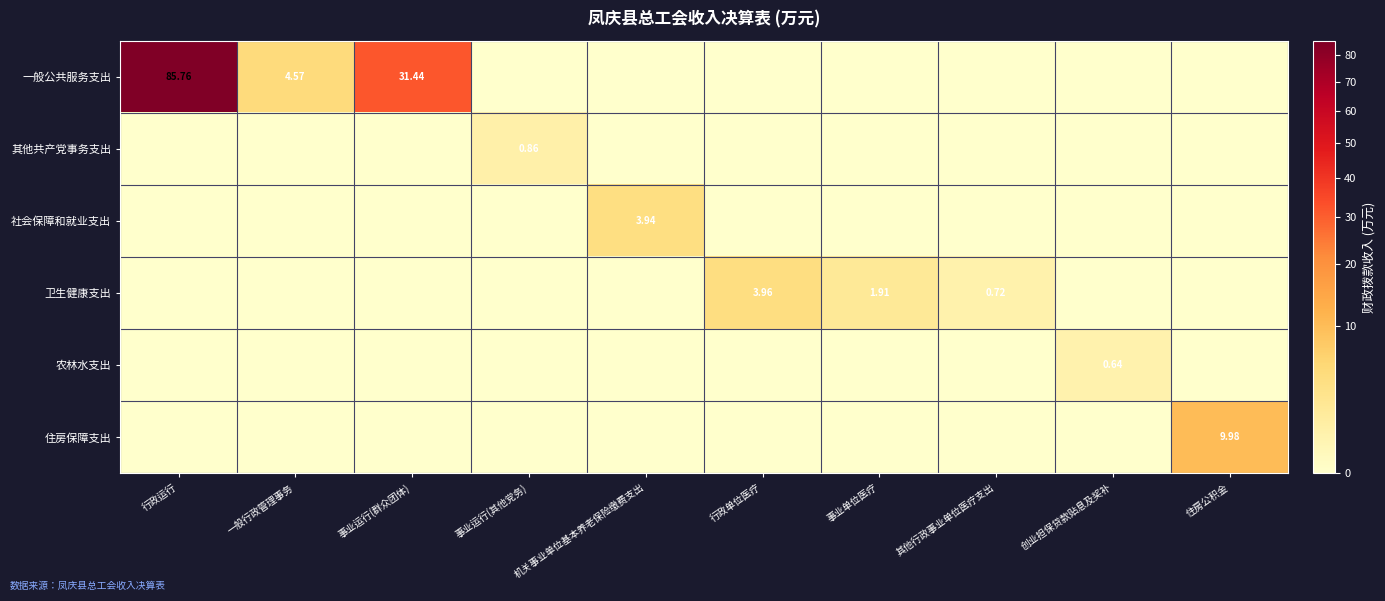

At how many categories does at least one series exceed 26?

2